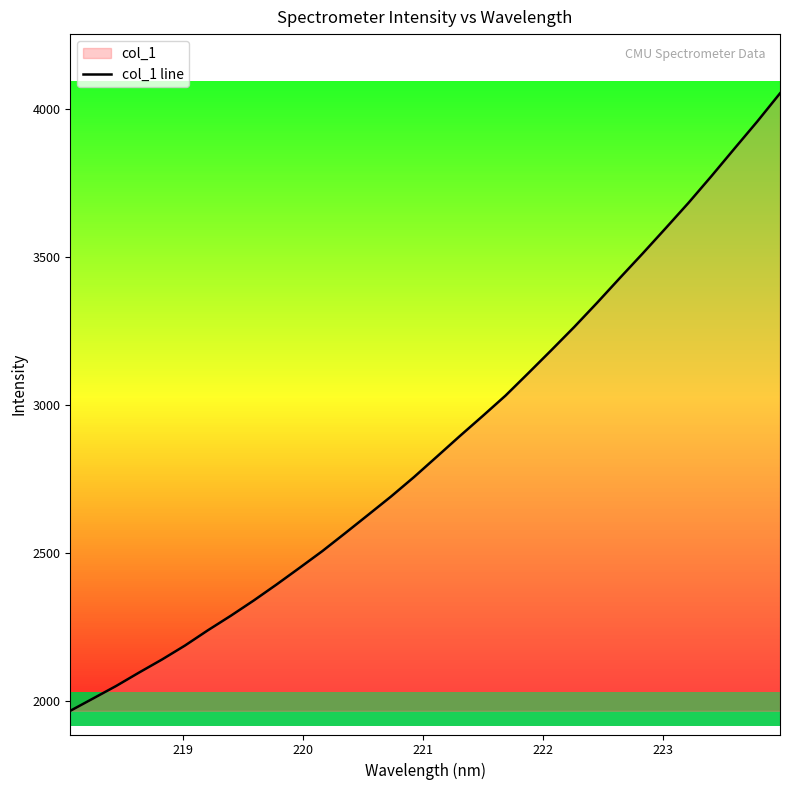

What is the smallest value displayed?

1968.2